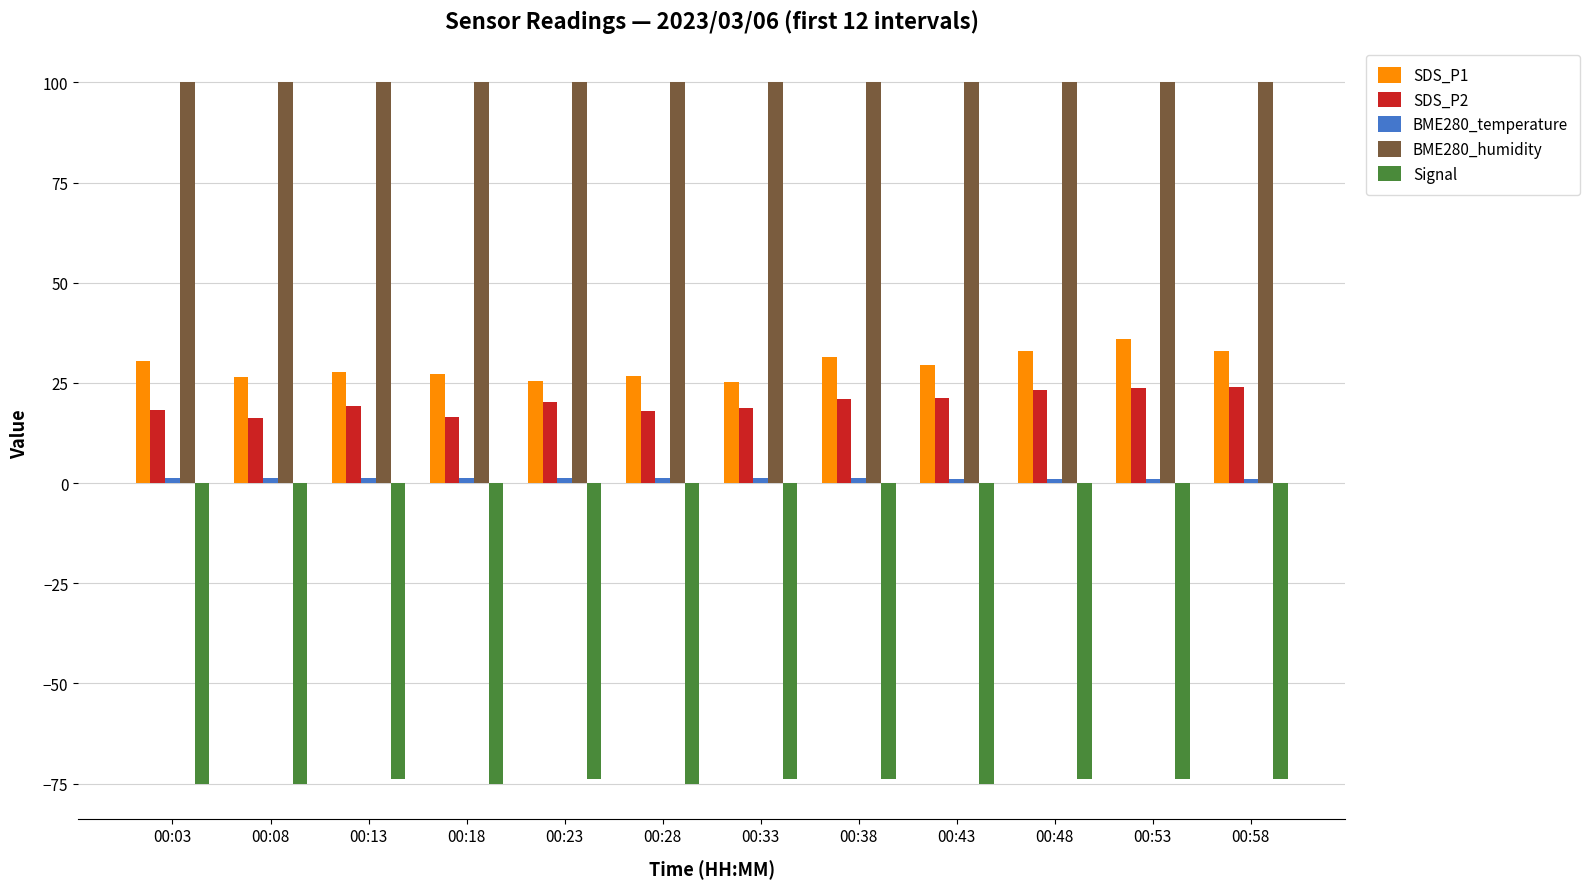

Does the chart contain stacked bars?

No